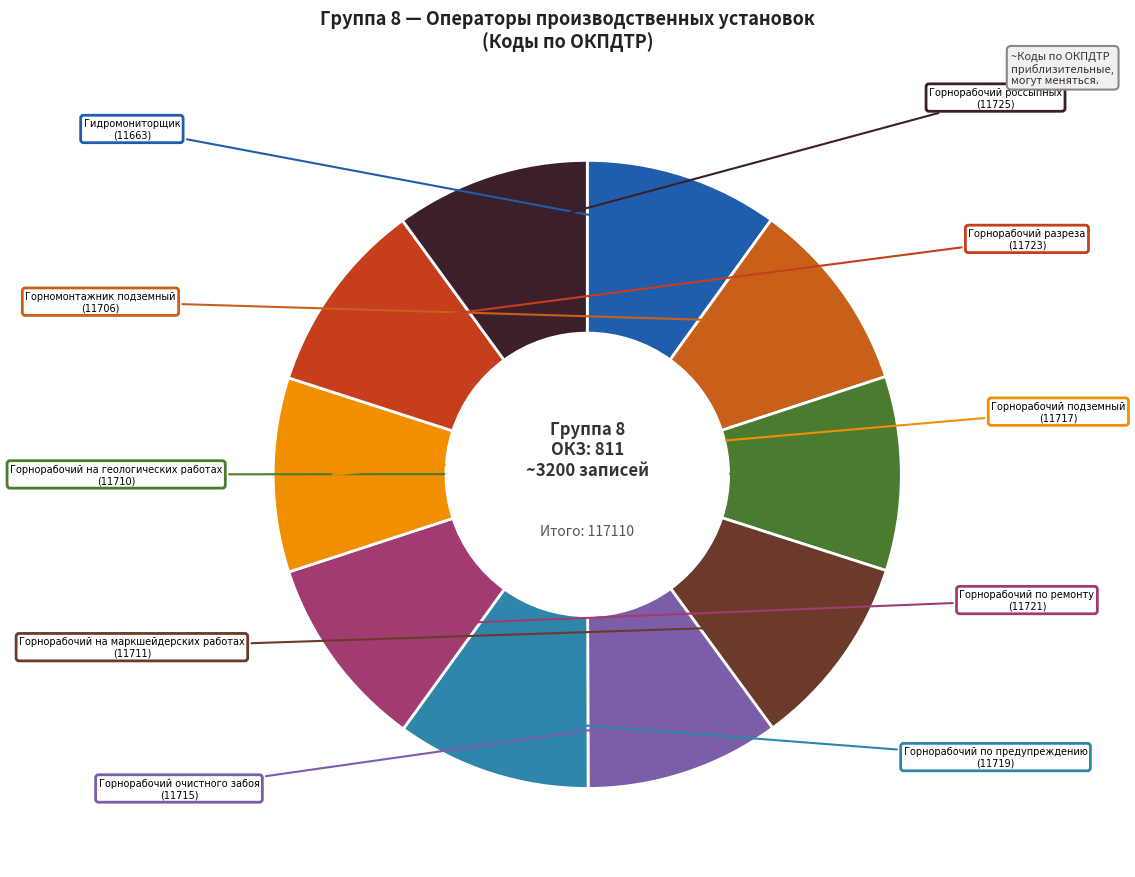

What is the largest slice in the pie chart?

Горнорабочий россыпных